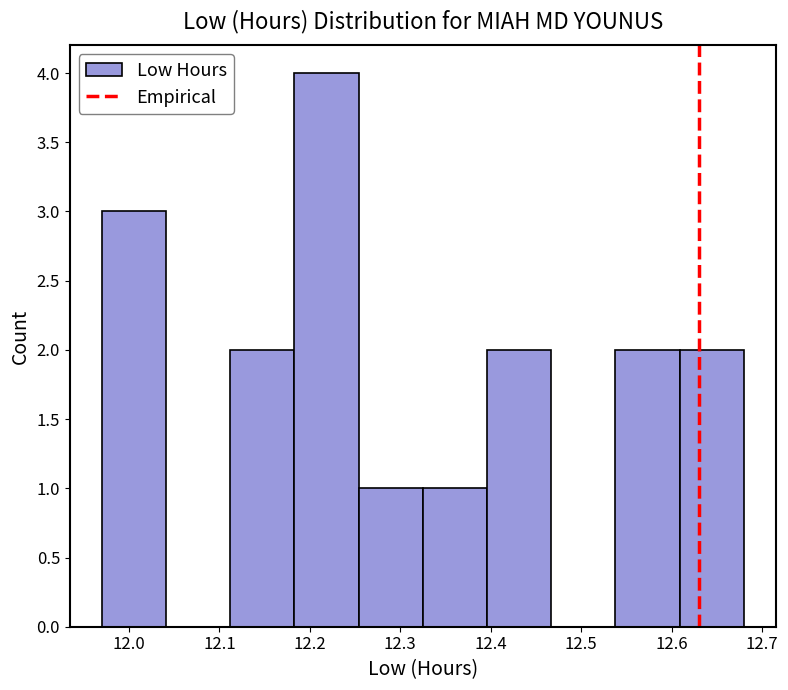

Which range on the x-axis has the tallest bar?

12.183 to 12.254